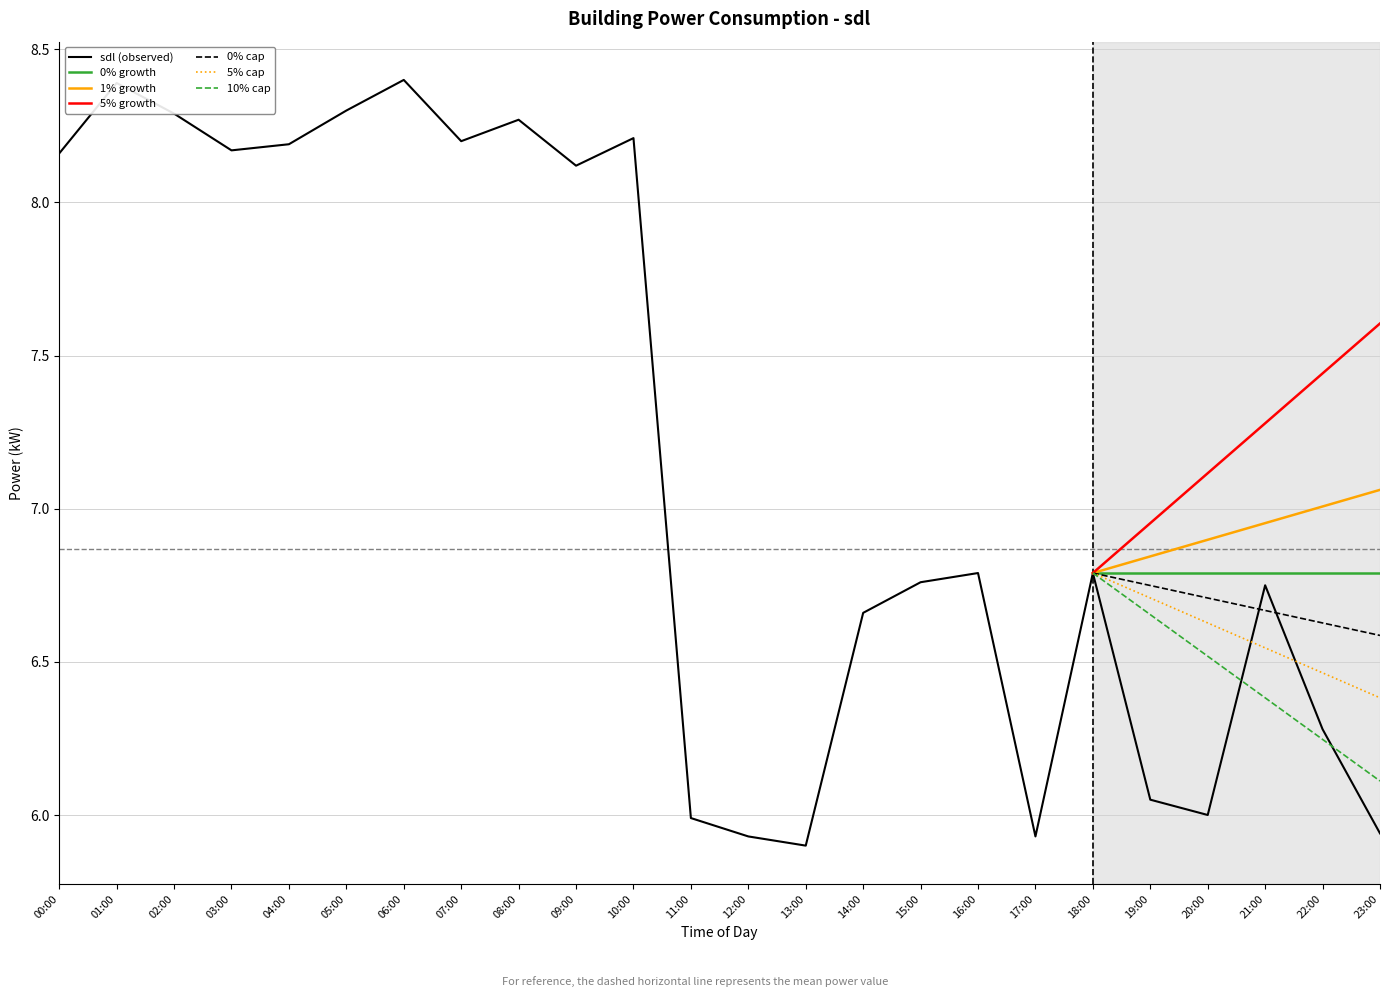

Where is the first local minimum?

03:00